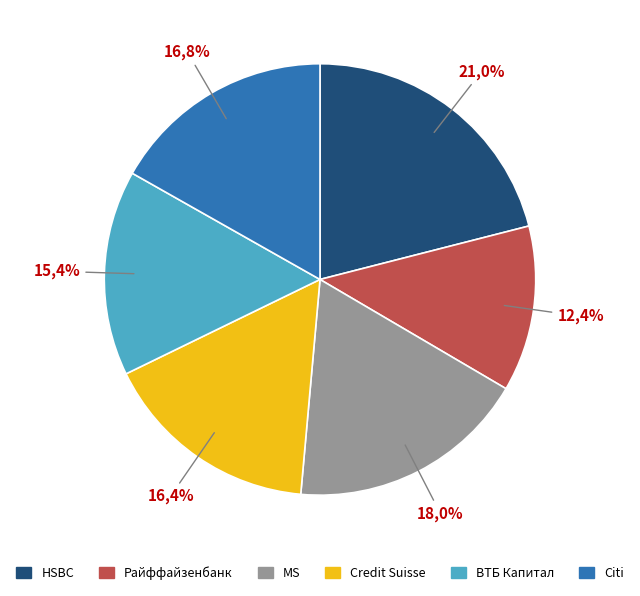

What percentage is the HSBC slice, to the nearest percent?

21%